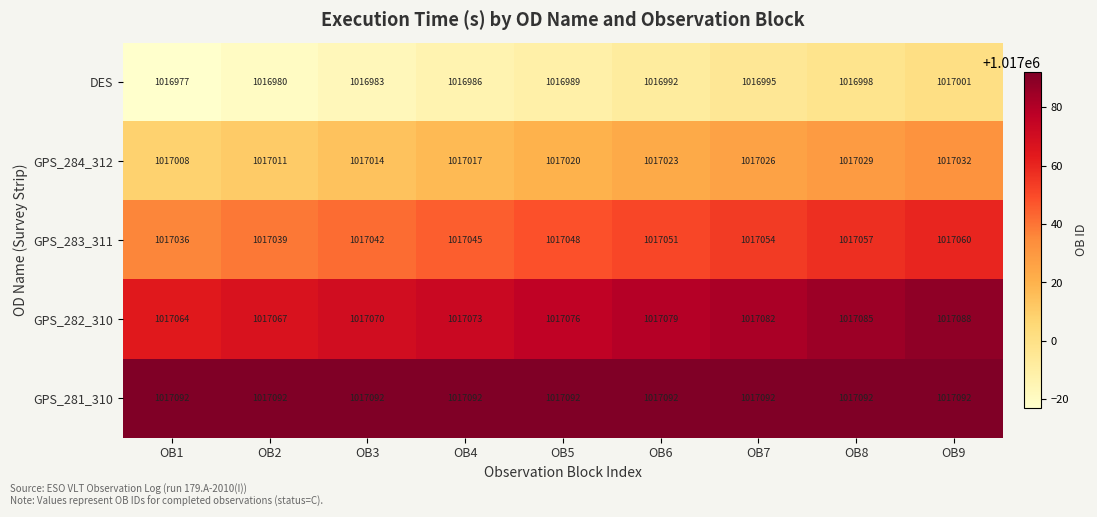

What is the sum of the GPS_282_310 values at OB5 and OB4?

2034149